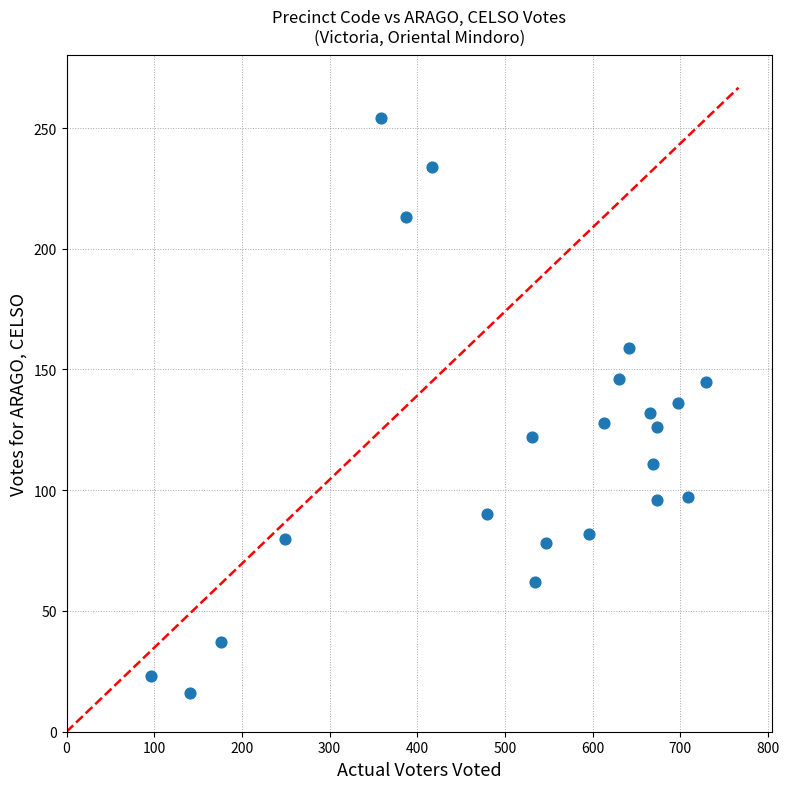

What is the range of X values (max minus min)?

634